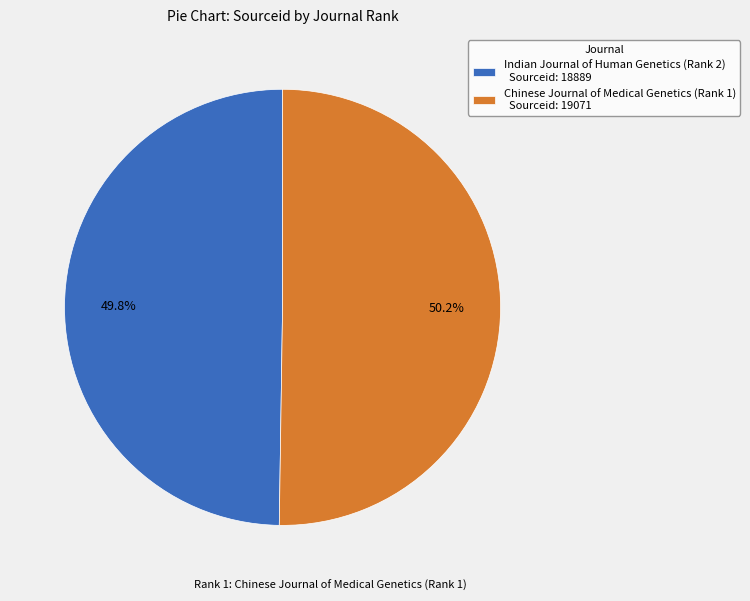

Is there a majority slice in this chart?

Yes